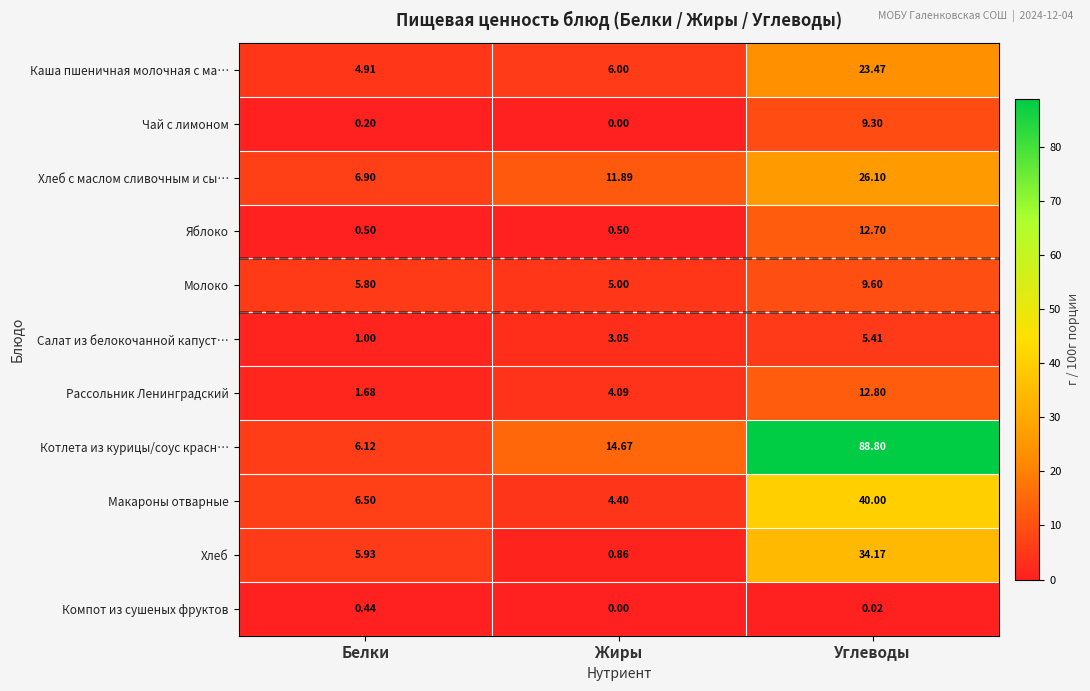

Between Жиры and Углеводы, which series saw the biggest shift?

Котлета из курицы/соус красн…